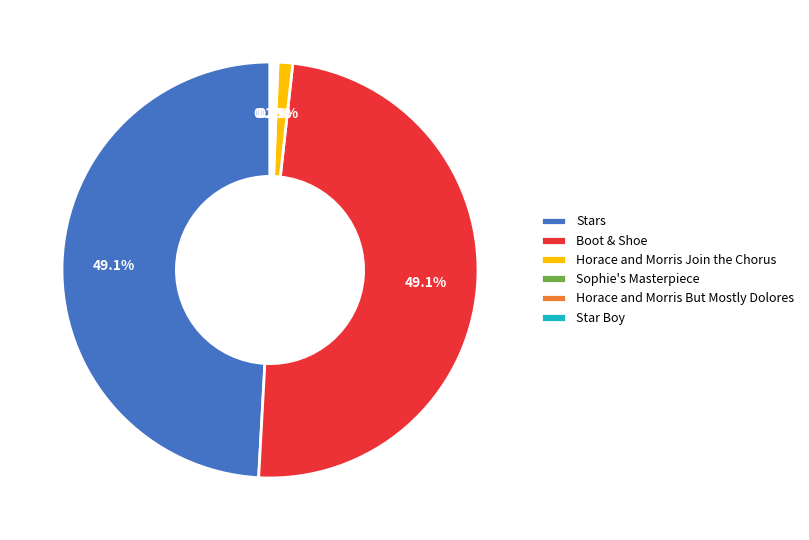

Does Stars represent more than half of the total?

No